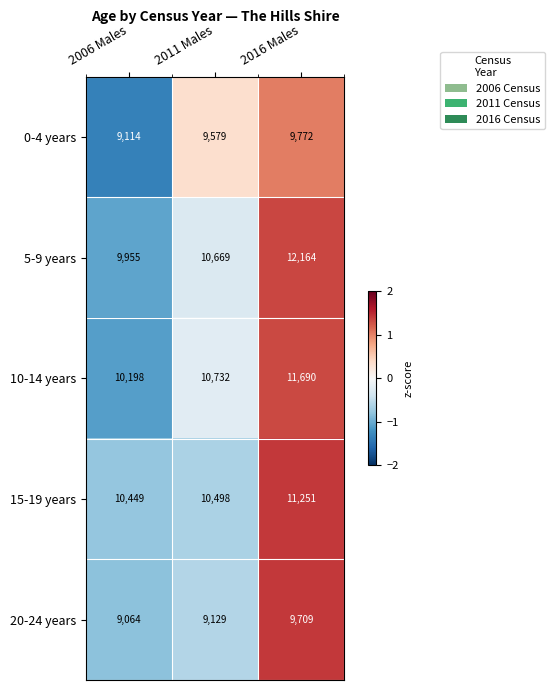

What is the sum of the 15-19 years values at 2006 Males and 2016 Males?

21700